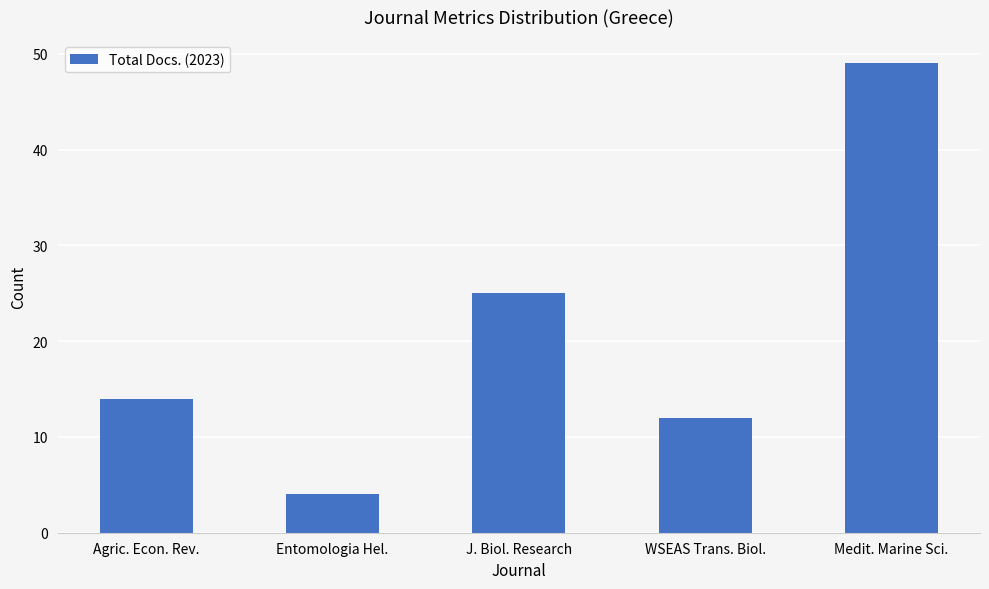

How many data points does each series have?

5